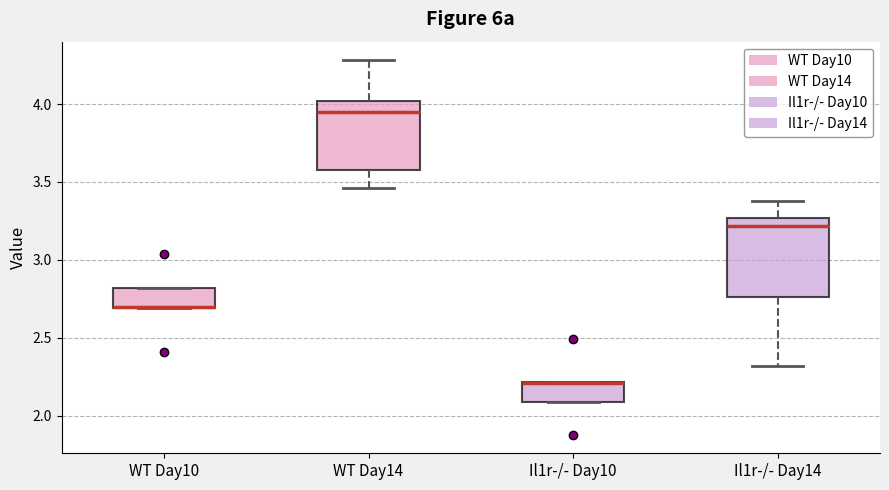

Reading left to right, transcribe this box plot: for each box, give where its median line is, the range the box spans, and where its two whiskers end, as read against the y-axis. The values are not printed on the chart, so give them approximately, as read against the axis.

WT Day10: median 2.70 (drawn on the box's lower edge), box 2.70 to 2.80, whiskers 2.70 to 2.80
WT Day14: median 3.95, box 3.60 to 4.00, whiskers 3.45 to 4.30
Il1r-/- Day10: median 2.20 (drawn on the box's upper edge), box 2.10 to 2.20, whiskers 2.10 to 2.20
Il1r-/- Day14: median 3.20, box 2.75 to 3.25, whiskers 2.30 to 3.40